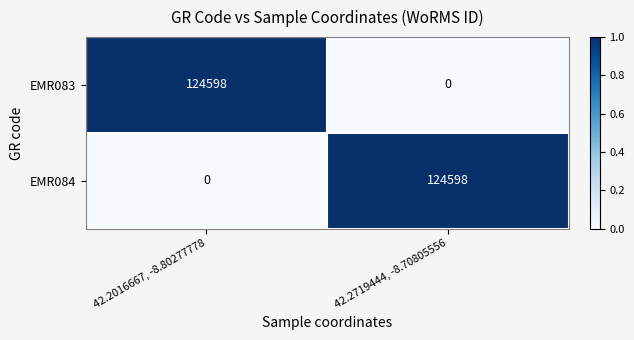

Which category has the highest value in the EMR084 series?

42.2719444, -8.70805556